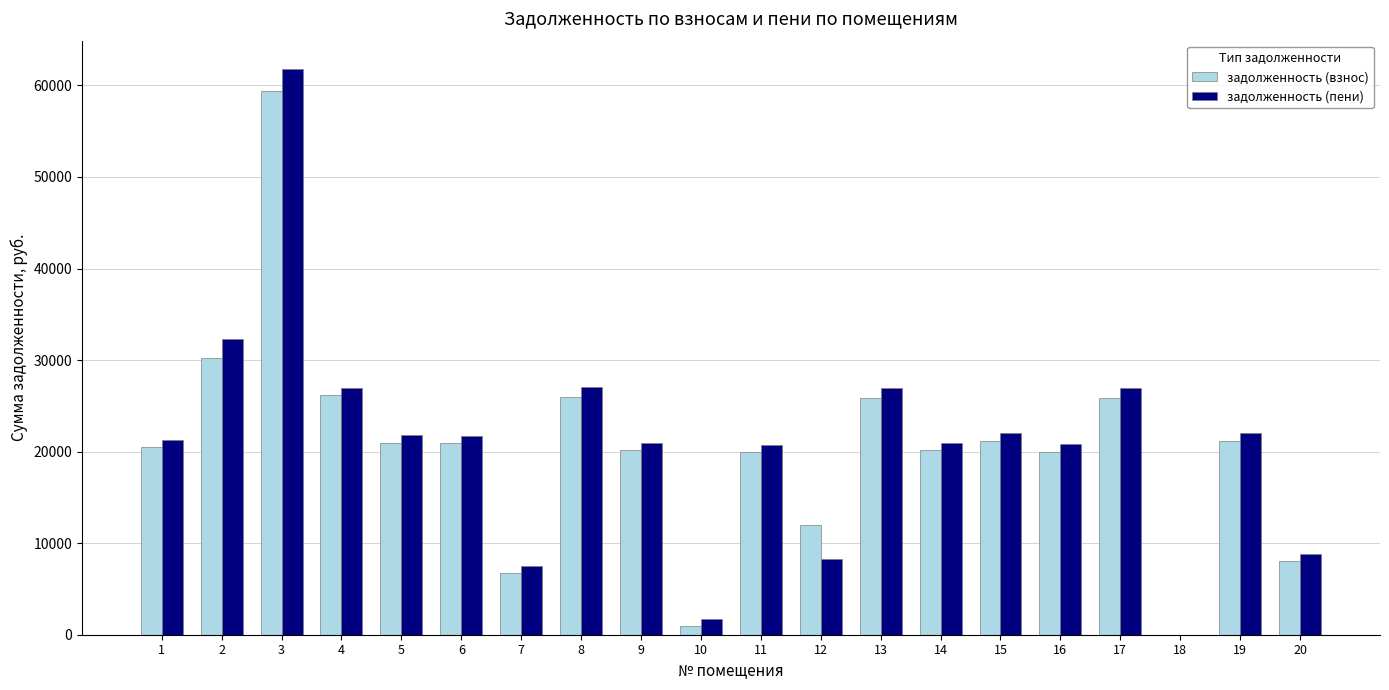

The задолженность (пени) series shows 20823.0 at 16. True or false?

True